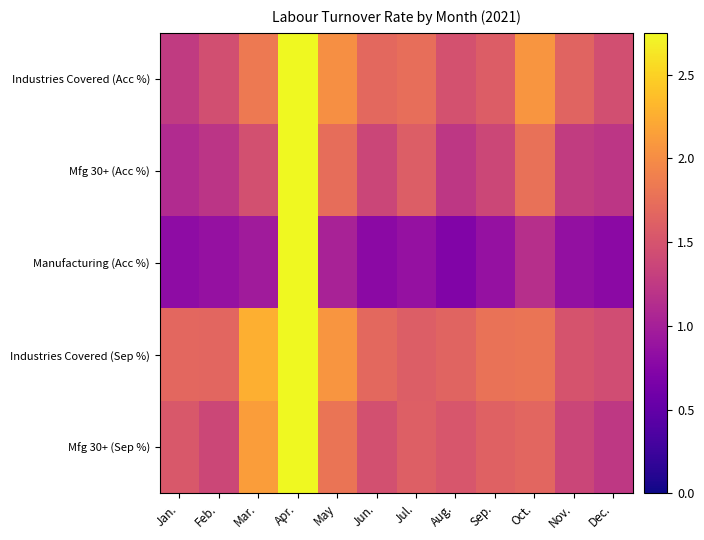

Count the number of data series in this chart.

5